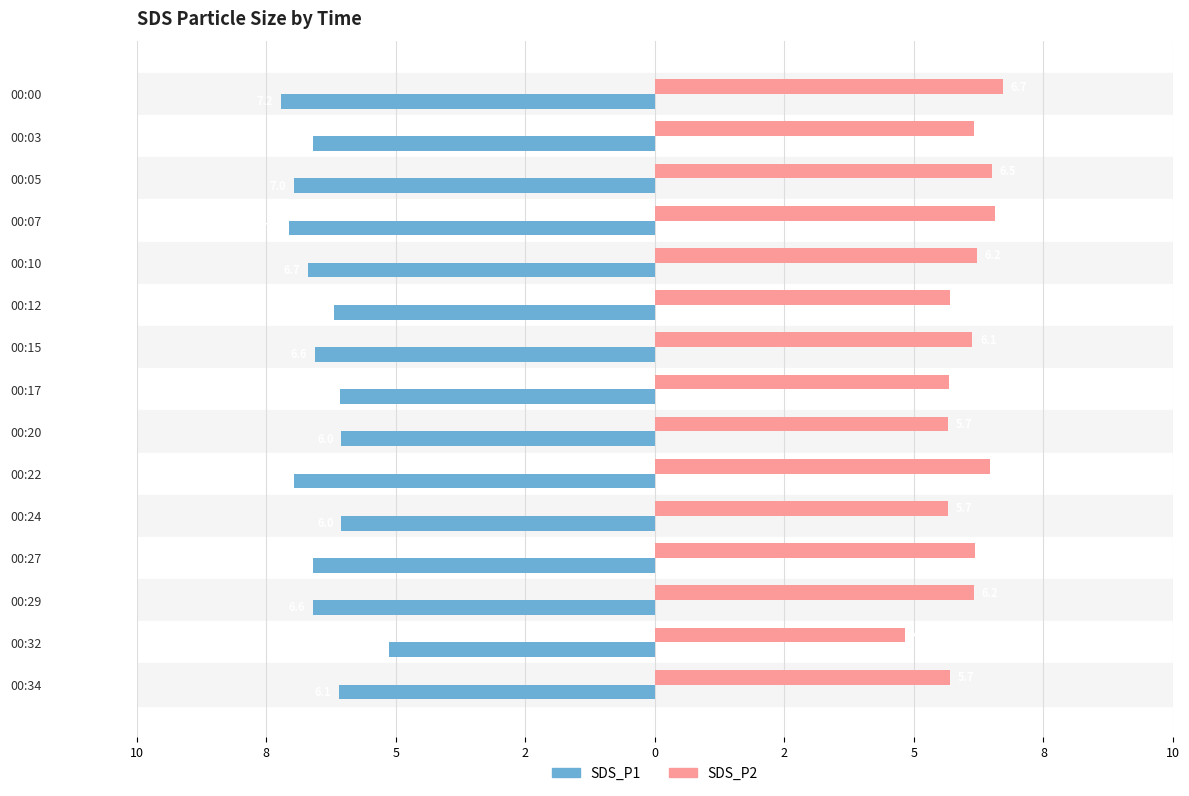

What are all the series names shown in the legend?

SDS_P1, SDS_P2